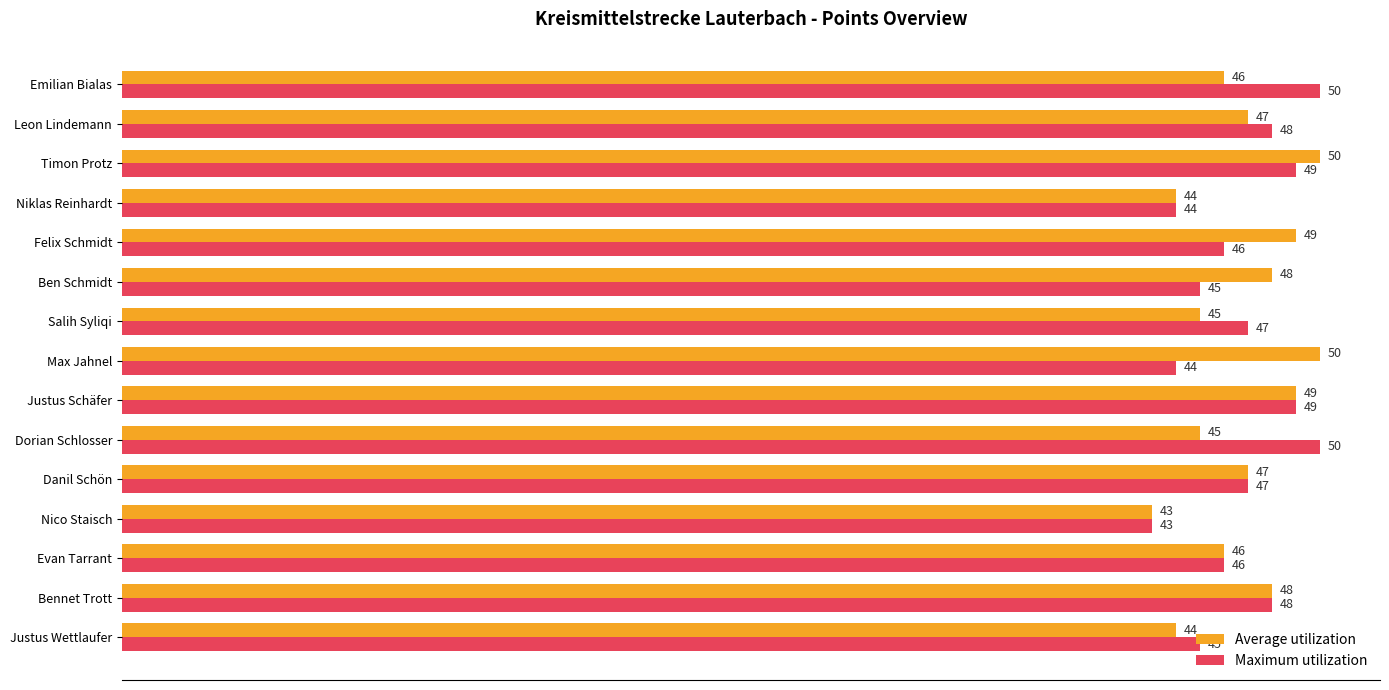

How many categories are shown in the chart?

15